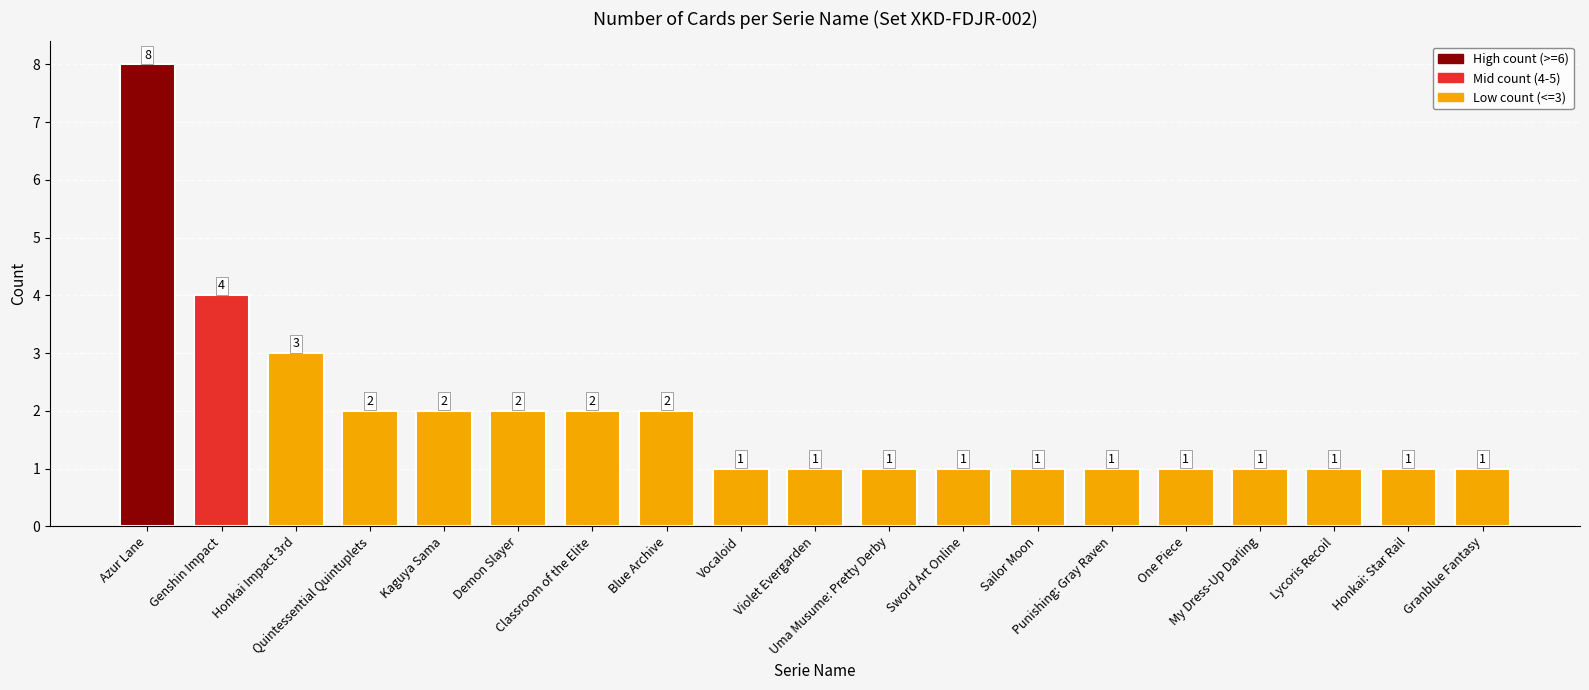

What is the difference between the maximum and second lowest values?

7